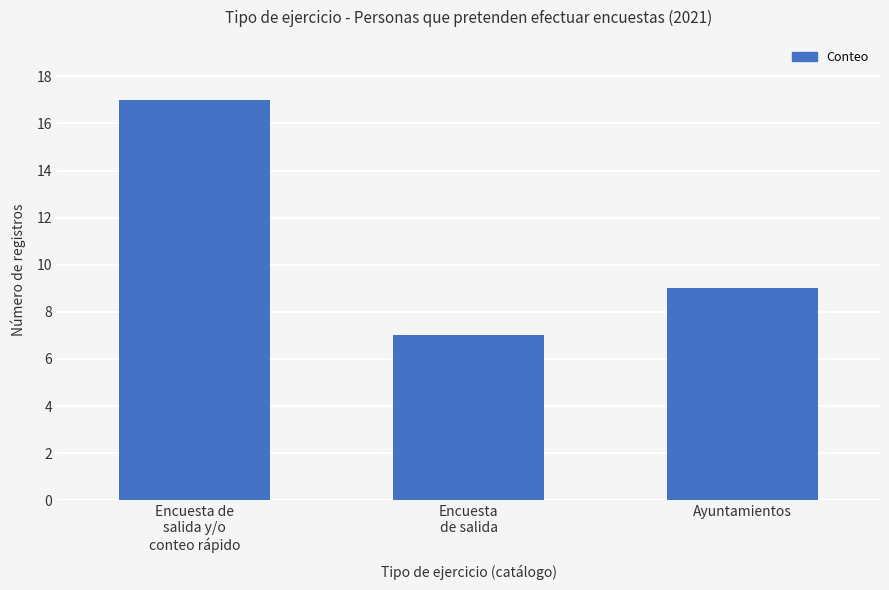

How many categories are shown in the chart?

3